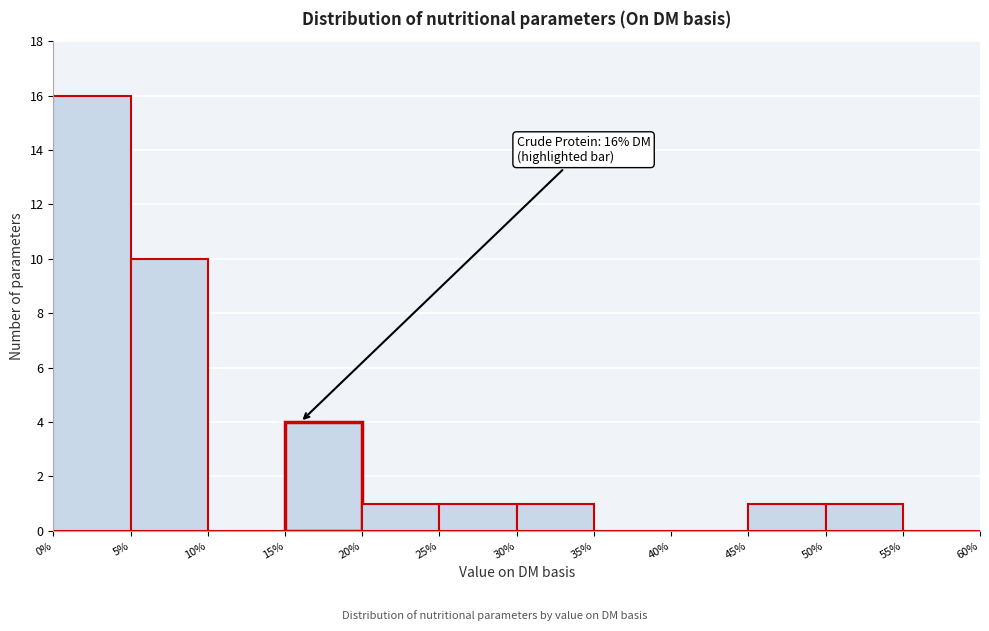

Over which range of the x-axis is the bar tallest?

0% to 5%